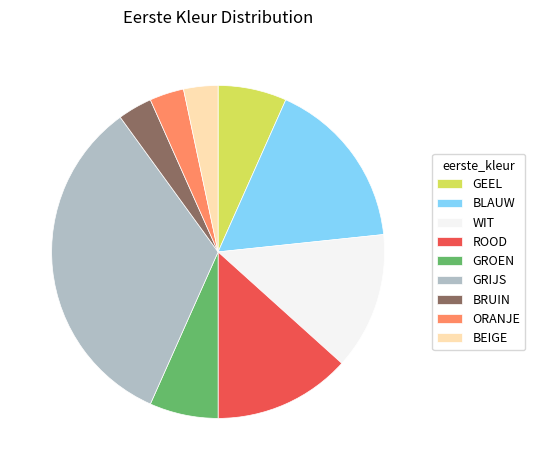

True or false: BEIGE accounts for 3% of the total.

True